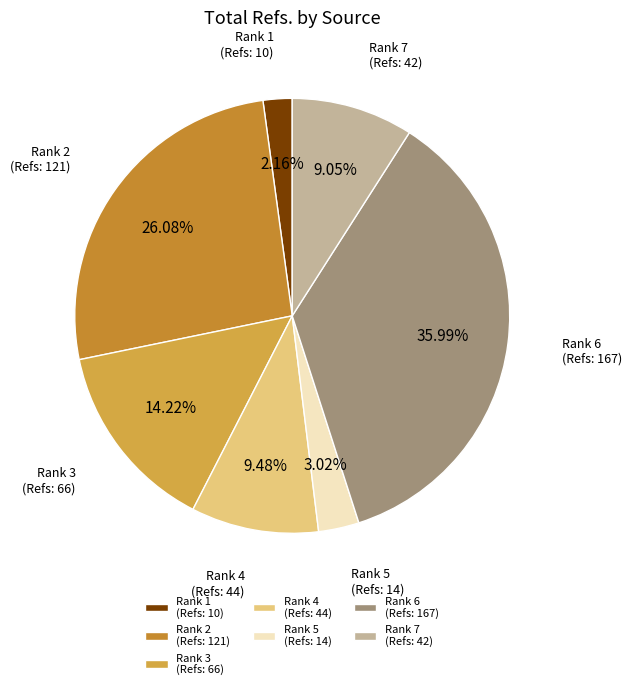

Approximately how many times larger is the value at Rank 7 (Refs: 42) compared to Rank 6 (Refs: 167)?

0.3